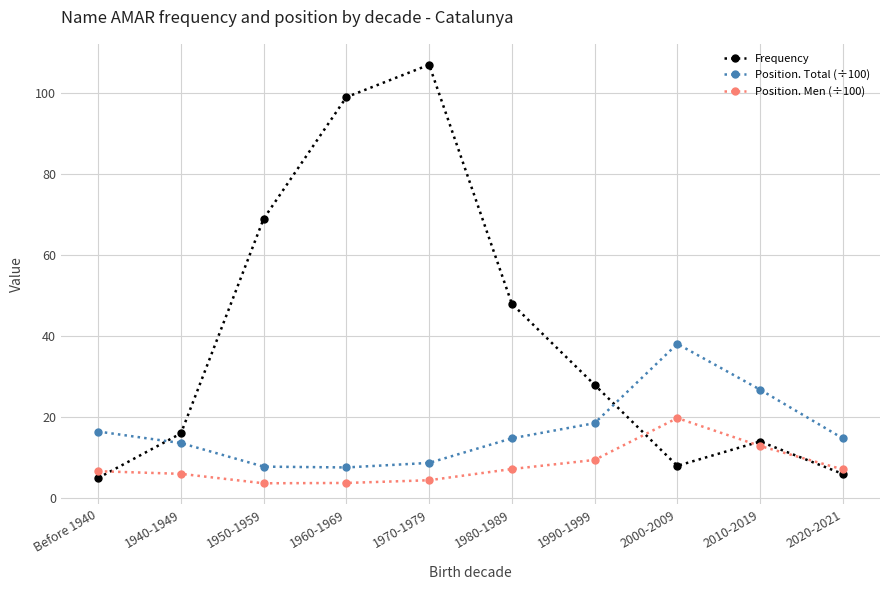

What is the total value across all series at 1980-1989?

70.0